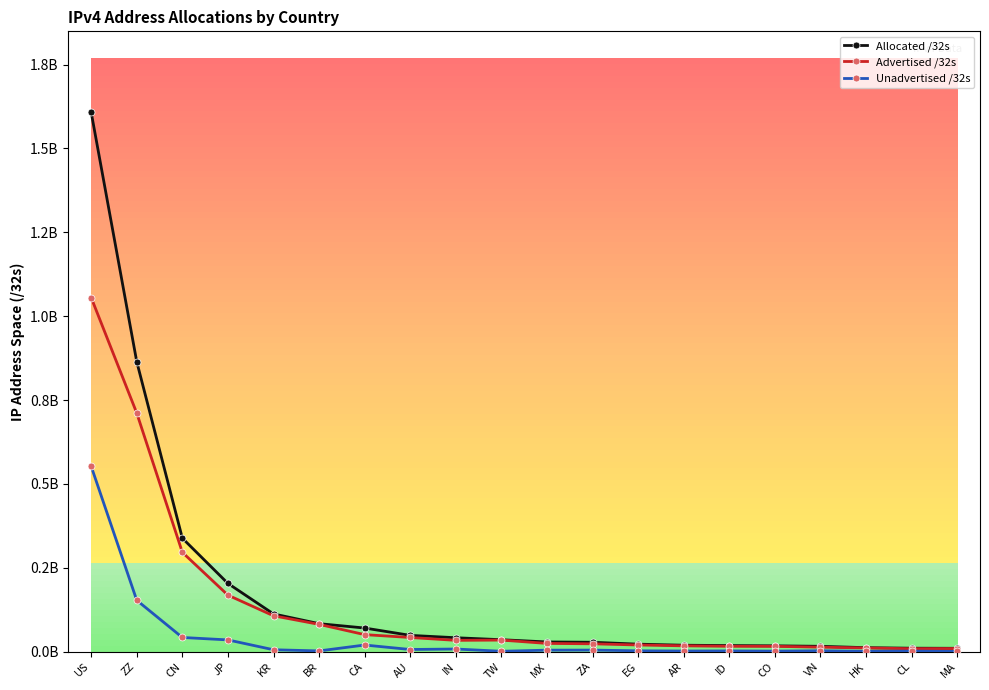

What are all the series names shown in the legend?

Allocated /32s, Advertised /32s, Unadvertised /32s